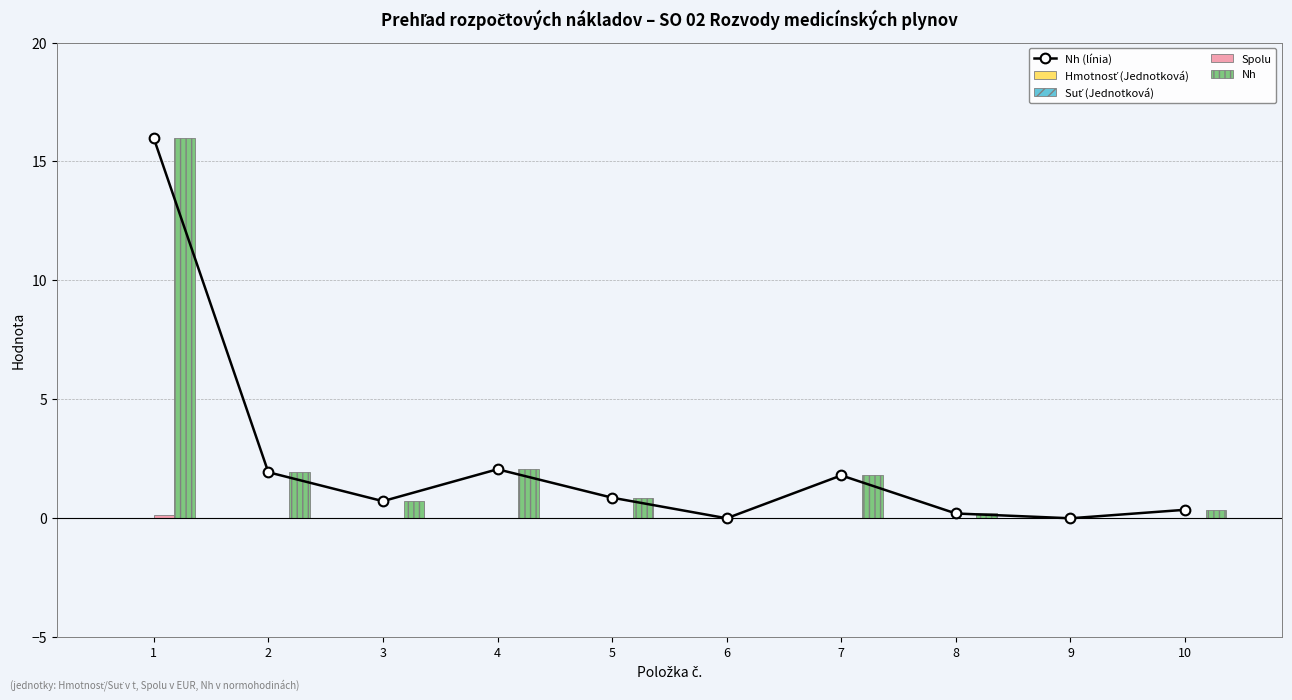

Reading right to left, transcribe all the data shown in this chart.

Nh (línia): 10=0.4	9=0.0	8=0.2	7=1.8	6=0.0	5=0.9	4=2.1	3=0.7	2=1.9	1=16.0
Hmotnosť (Jednotková): 10=0.0	9=0.0	8=0.0	7=0.0	6=0.0	5=0.0	4=0.0	3=0.0	2=0.0	1=0.0
Suť (Jednotková): 10=0.0	9=0.0	8=0.0	7=0.0	6=0.0	5=0.0	4=0.0	3=0.0	2=0.0	1=0.0
Spolu: 10=0.0	9=0.0	8=0.0	7=0.0	6=0.0	5=0.0	4=0.0	3=0.0	2=0.0	1=0.1
Nh: 10=0.4	9=0.0	8=0.2	7=1.8	6=0.0	5=0.9	4=2.1	3=0.7	2=1.9	1=16.0